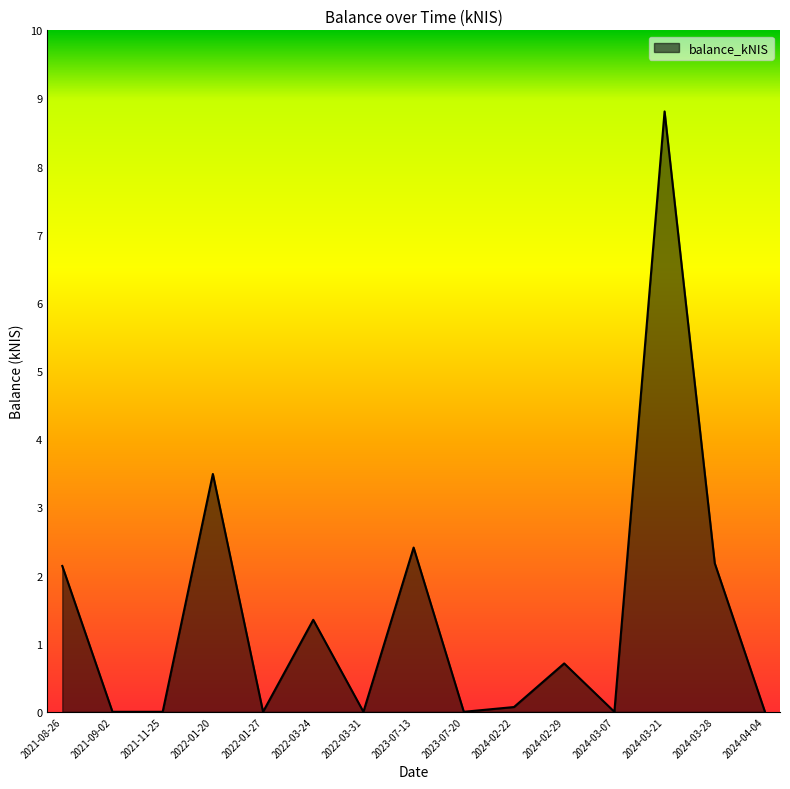

True or false: the data shows 2.8 at 2024-04-04.

False